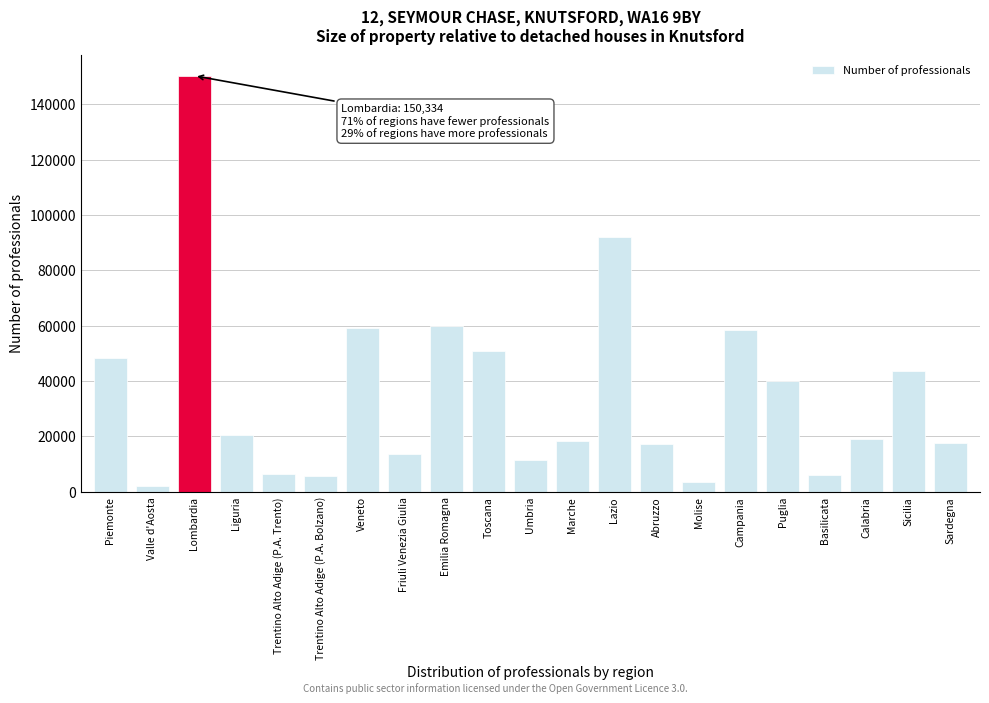

What is the value of the 5th bar from the left?

6496